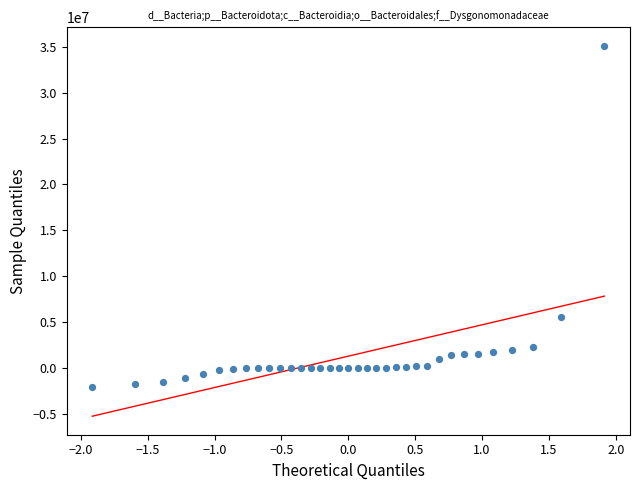

What Y value in the scatter plot is closest to 16527372?

5535231.2